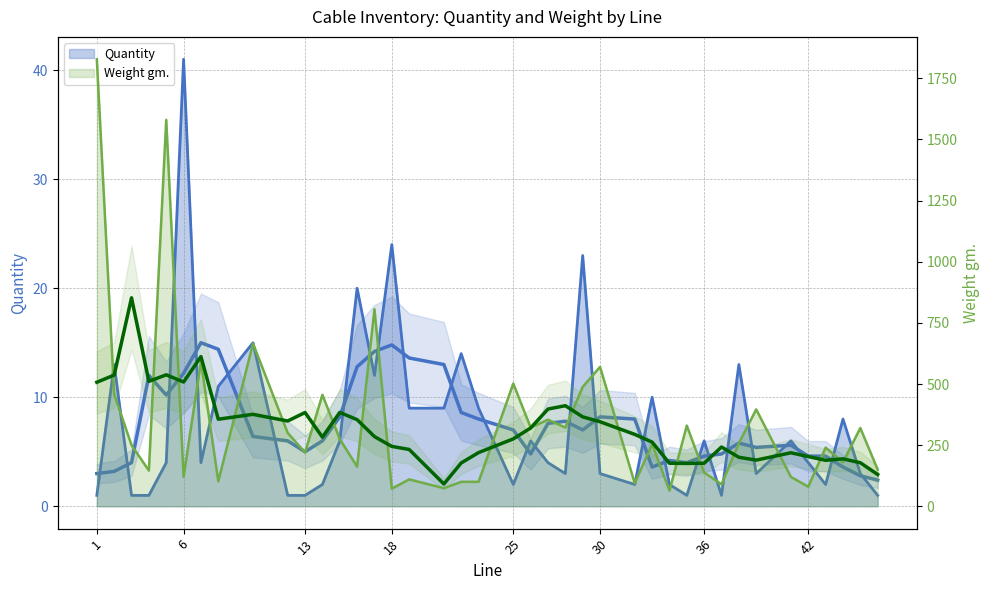

At which label is Weight gm. closest to 946?

17